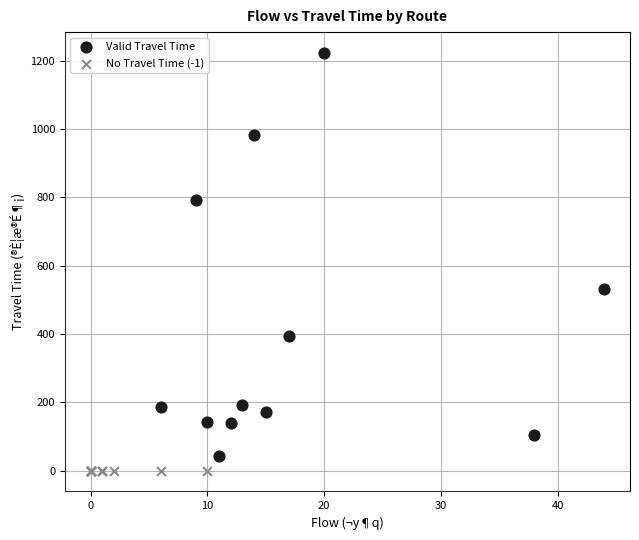

Which series contains the highest Y value?

Valid Travel Time